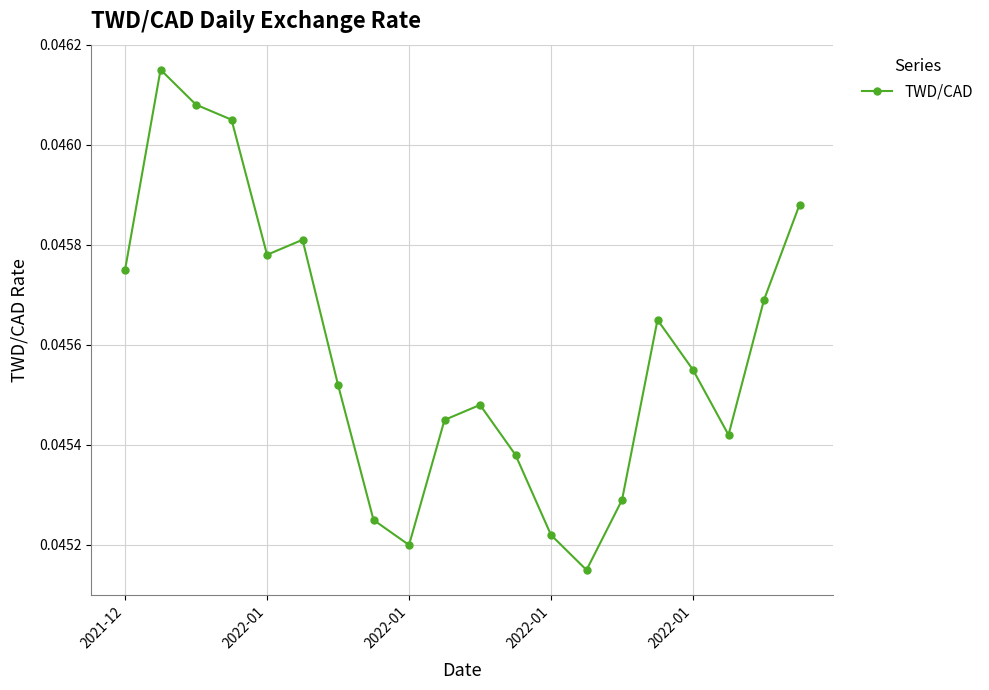

True or false: the data has more than 2 interior local peaks.

True